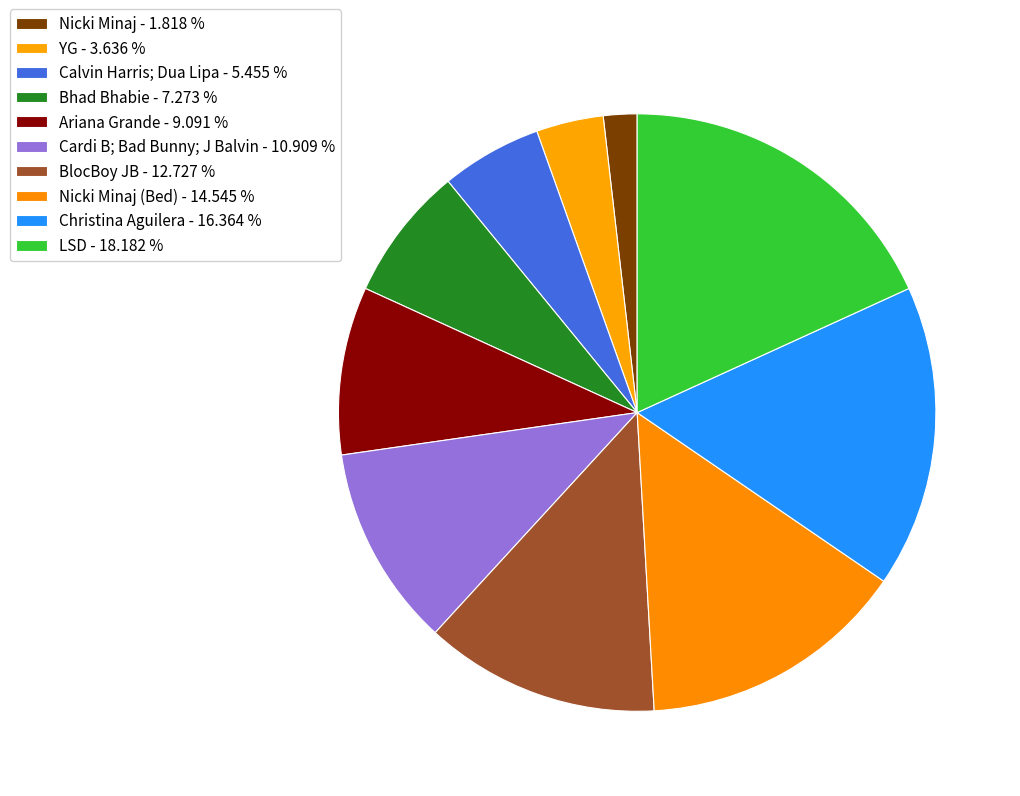

How many slices are in this pie chart?

10